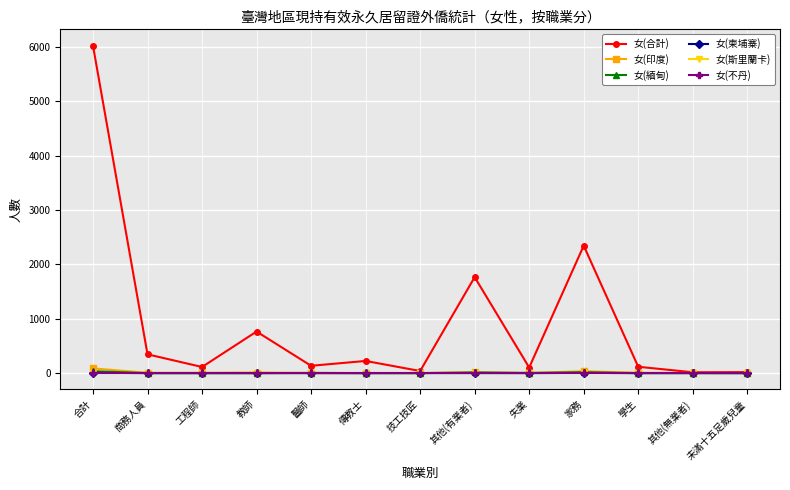

Which series changed the most between 醫師 and 失業?

女(合計)